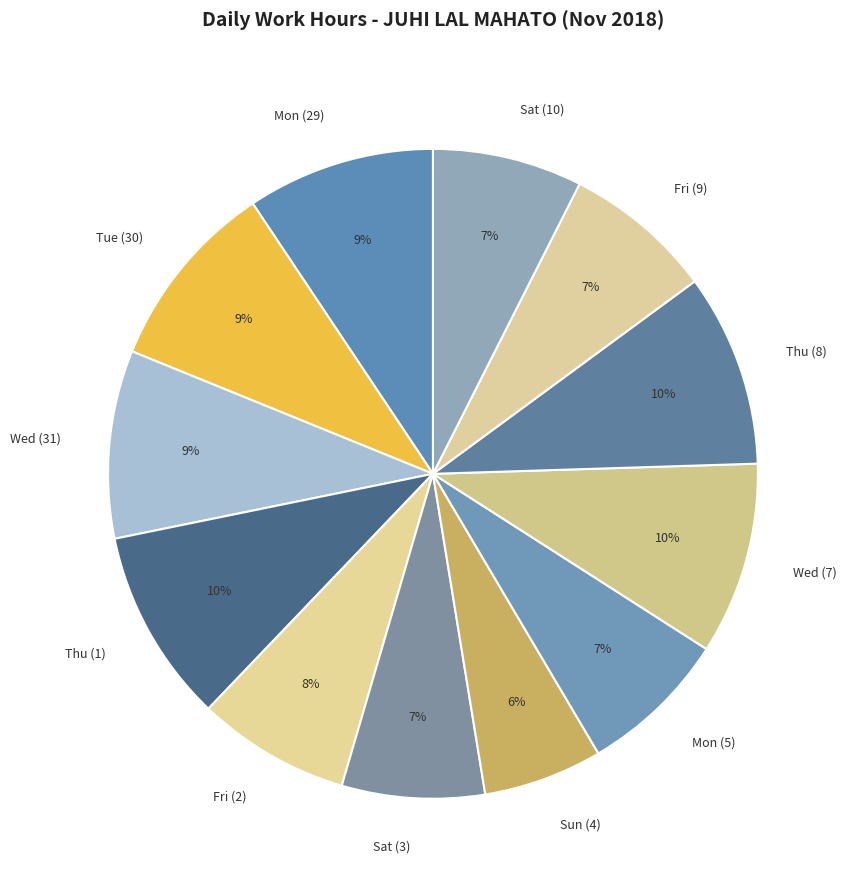

To the nearest percent, what is the difference between the largest and smallest slice percentages?

4%